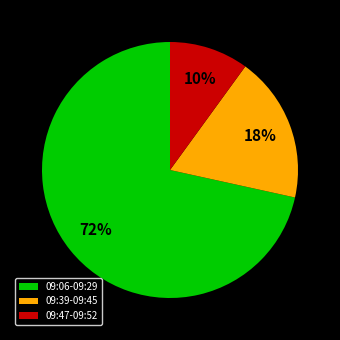

To the nearest percent, what portion does 09:47-09:52 represent?

10%